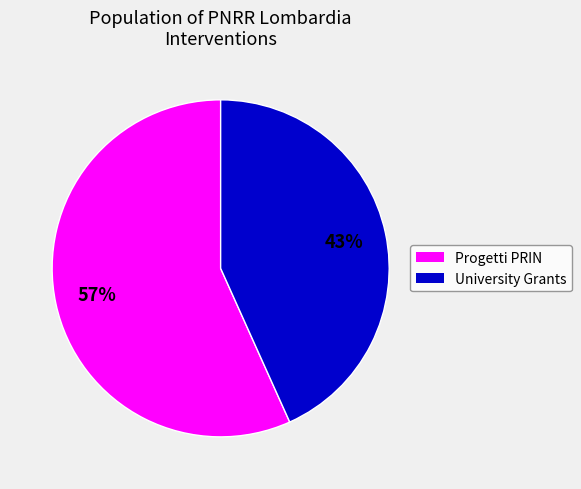

Does any single category account for the majority?

Yes